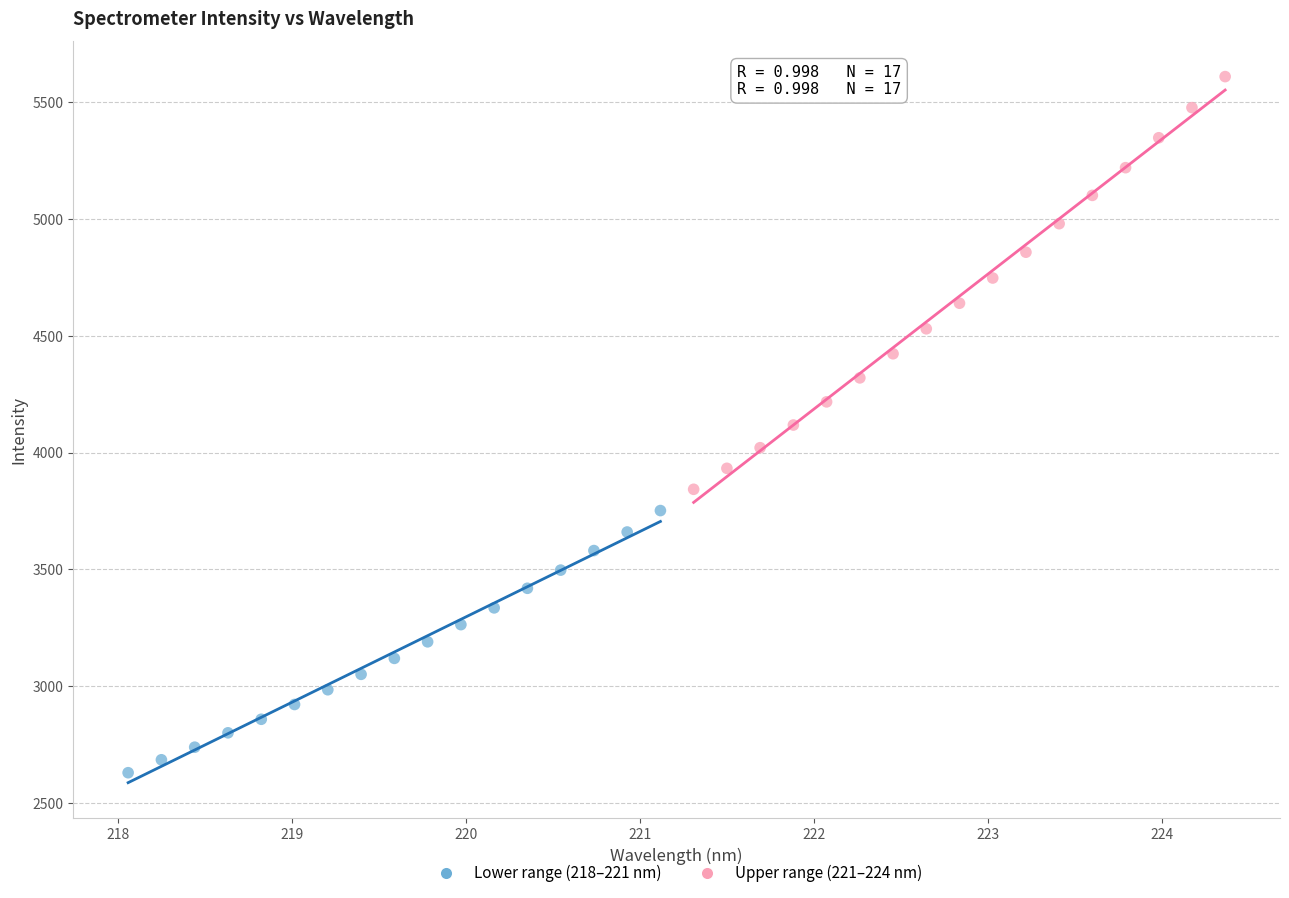

Which series has the widest spread of Y values?

Upper range (221–224 nm)